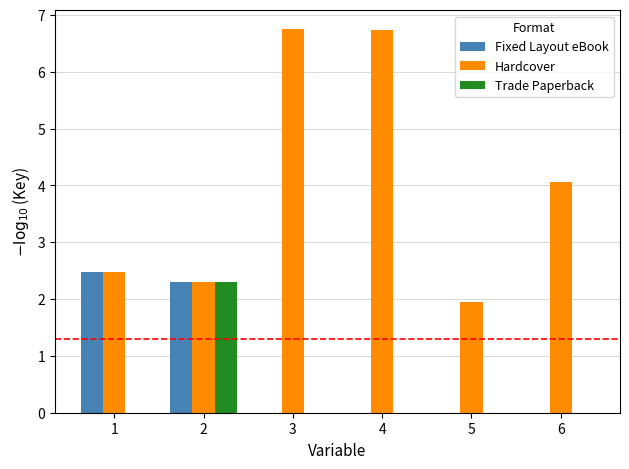

Are the bars grouped side by side (vs. stacked)?

Yes